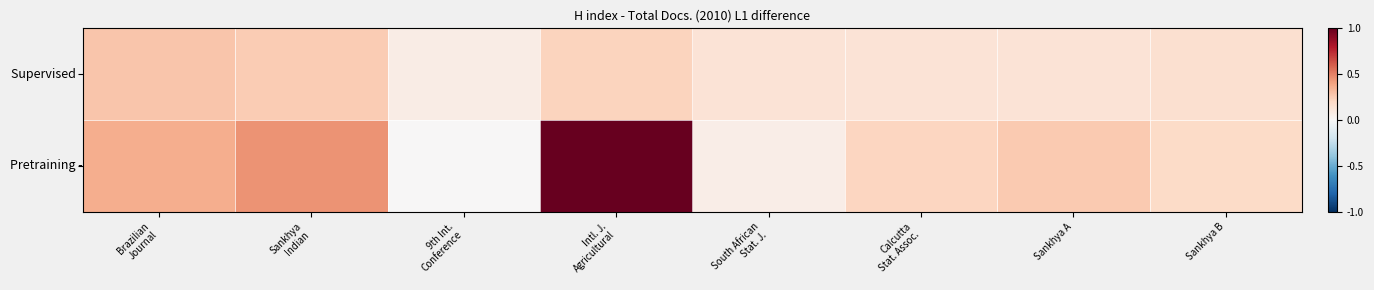

What is the total value across all series at Intl. J.
Agricultural?

1.2